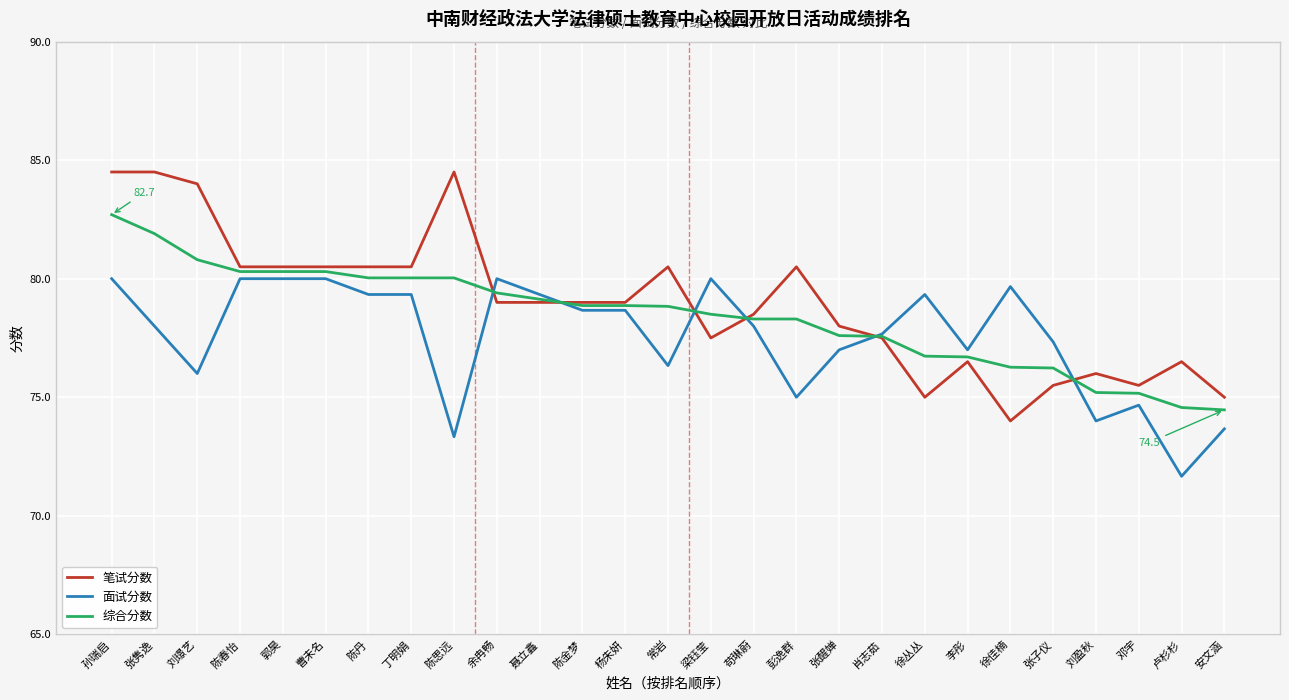

True or false: 综合分数 has a value of 74.5 at 安文涵.

True